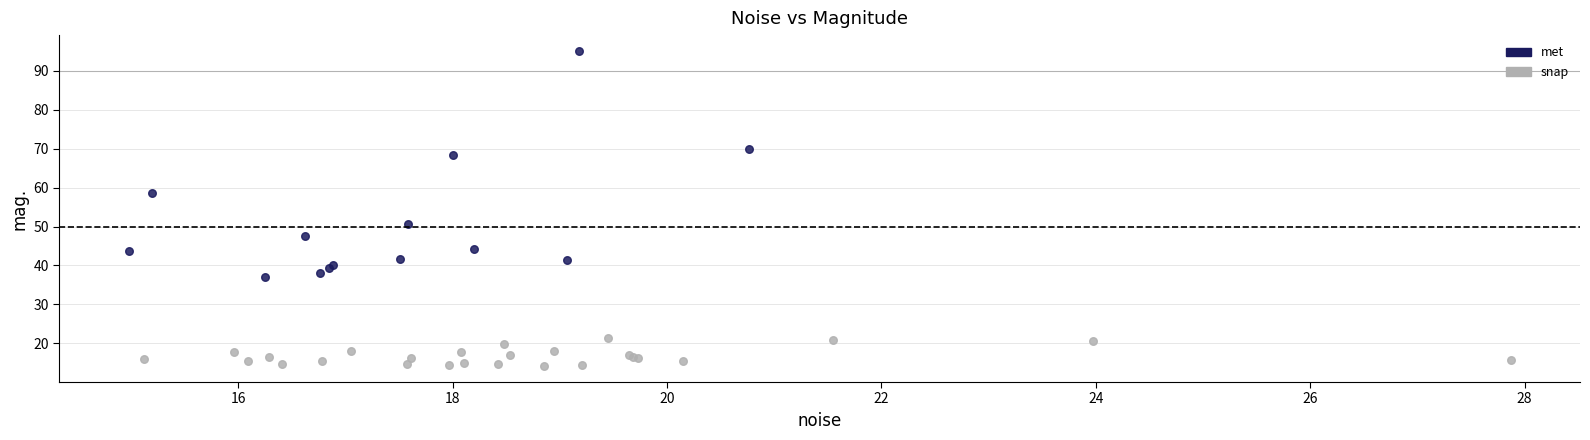

Which series contains the lowest Y value?

snap